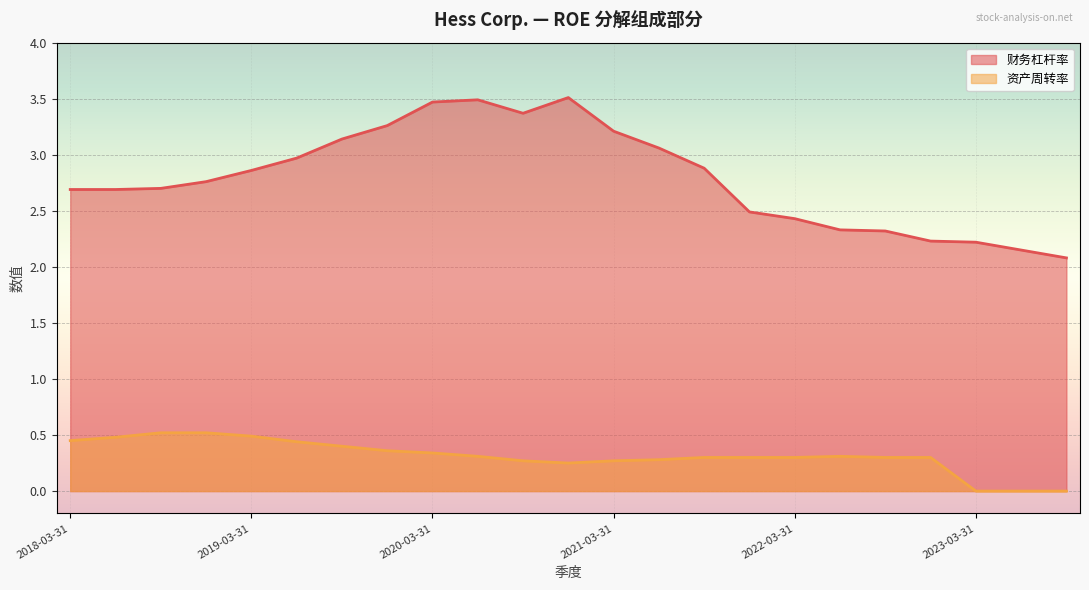

Is it true that 财务杠杆率 equals 3.5 at 2020-12-31?

True